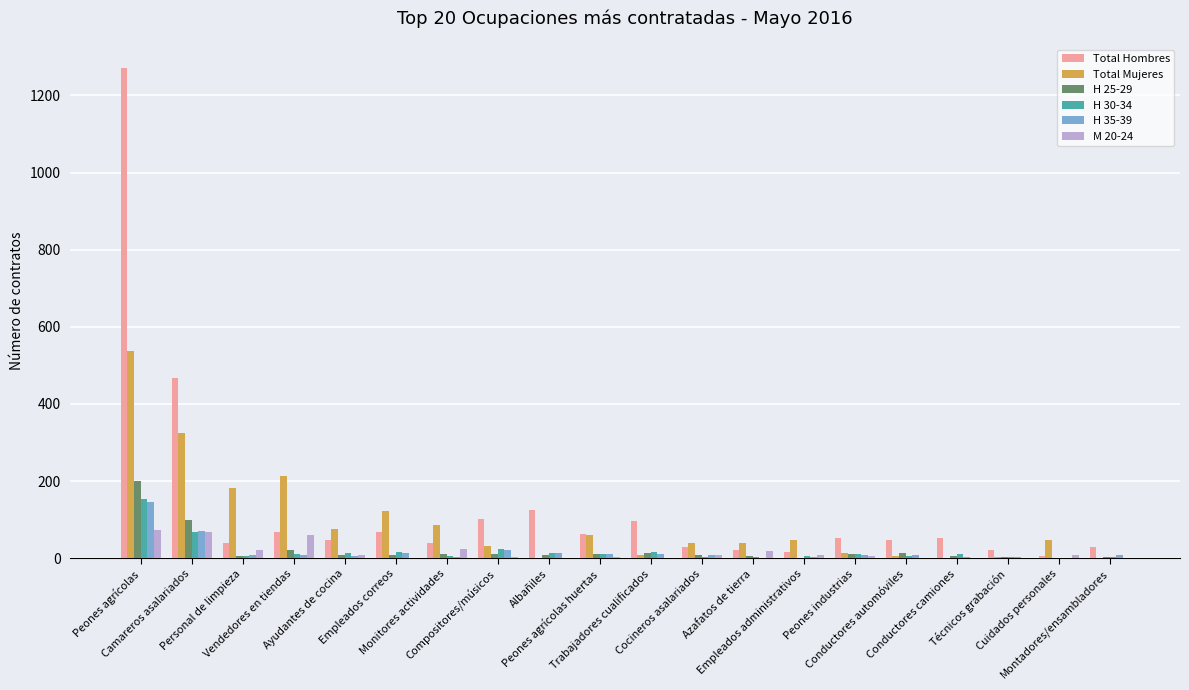

Is the value of Total Hombres at Conductores camiones greater than the value of Total Mujeres at Azafatos de tierra?

Yes